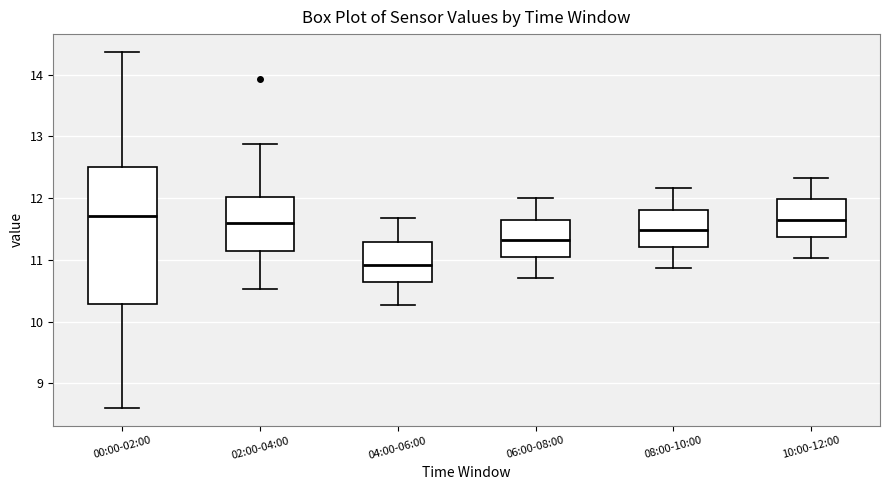

Where does the lower whisker of the box for 02:00-04:00 end on the y-axis? The values are not printed on the chart, so give them approximately, as read against the axis.

10.5